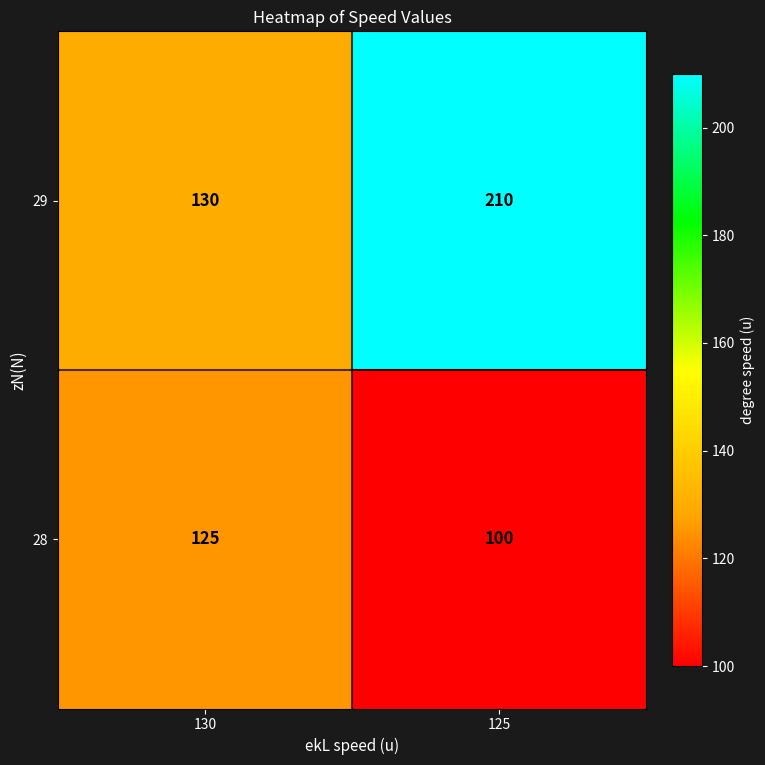

Reading left to right, transcribe all the data shown in this chart.

29: 130	210
28: 125	100